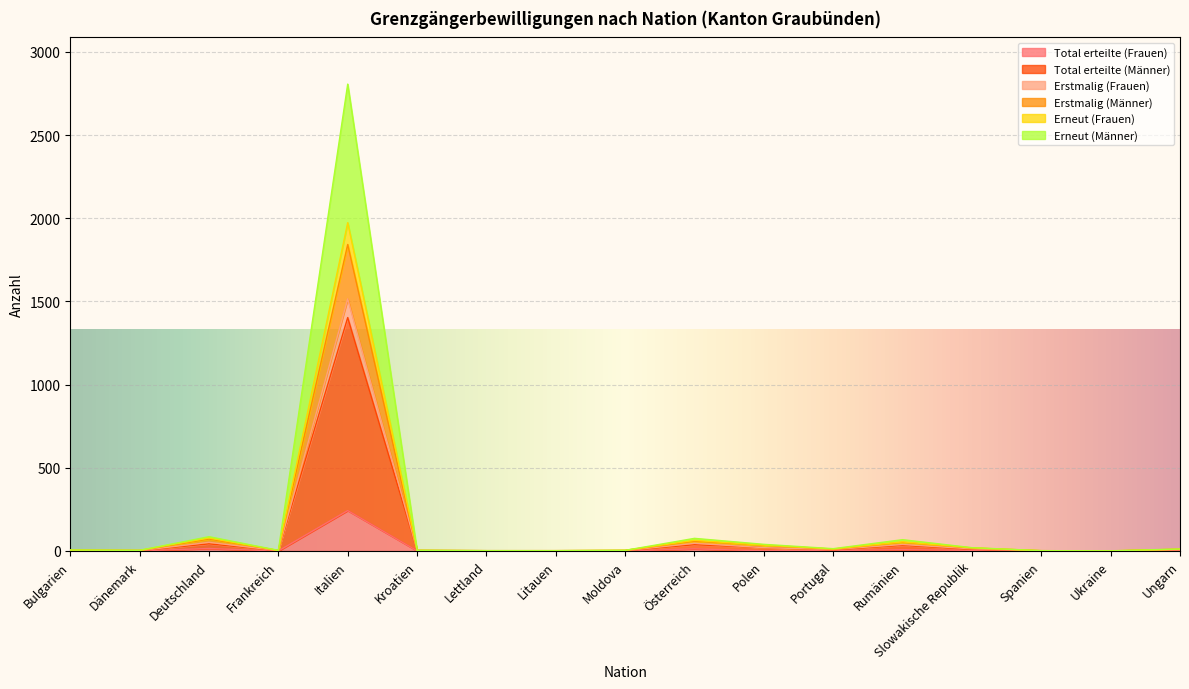

Rank the series at Polen from highest to lowest value.

Total erteilte (Männer), Erstmalig (Frauen), Erstmalig (Männer), Erneut (Frauen), Erneut (Männer), Total erteilte (Frauen)